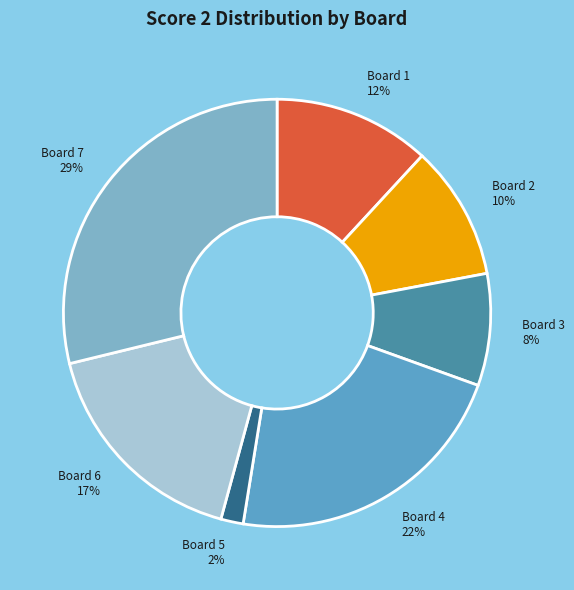

Is there a majority slice in this chart?

No